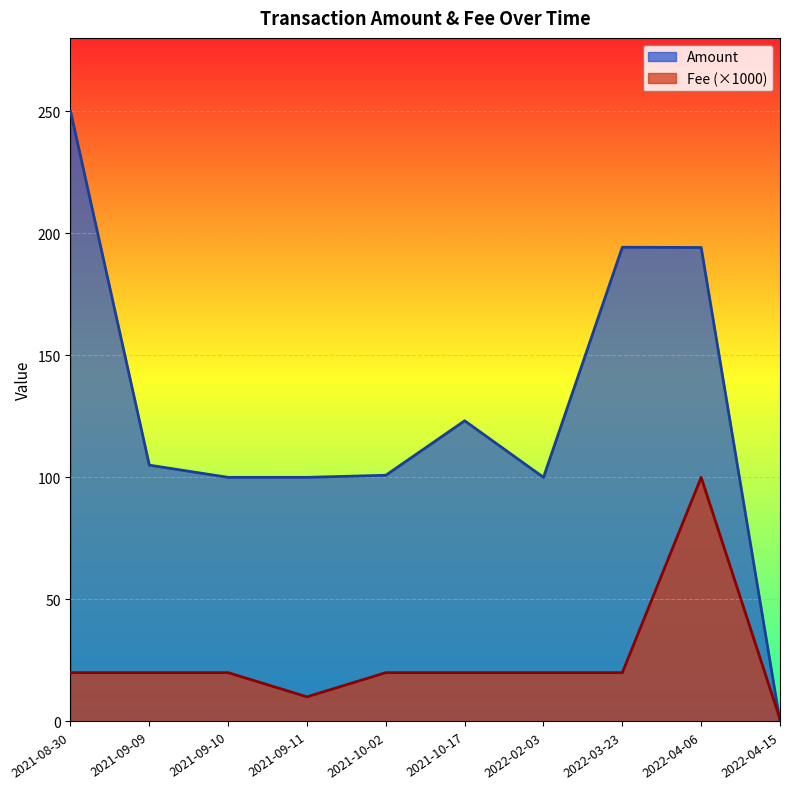

Where does the Fee series first go above 20?

2022-04-06